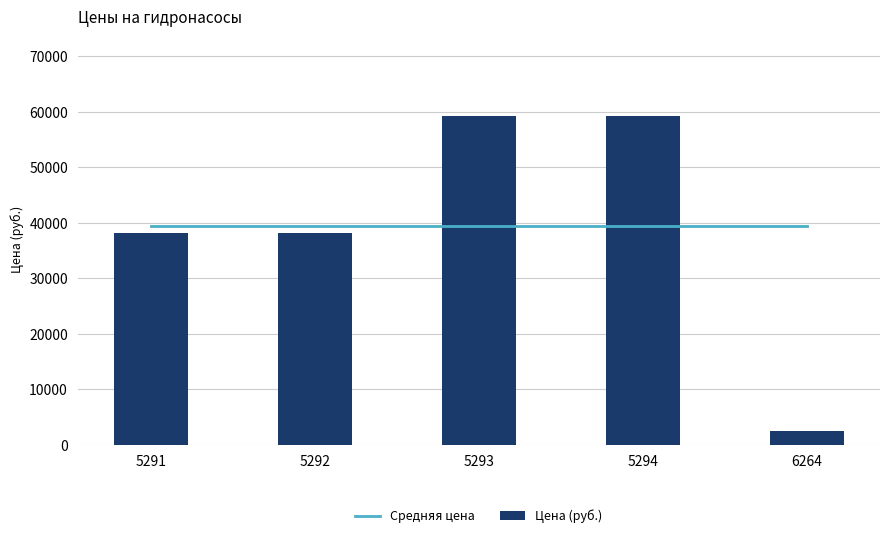

What is the value of the Средняя цена bar at the 5th from the left?

39438